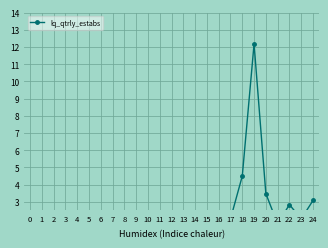

Reading right to left, transcribe all the data shown in this chart.

24=3.1	23=2.0	22=2.8	21=1.7	20=3.5	19=12.2	18=4.5	17=2.0	16=1.1	15=1.4	14=0.6	13=0.7	12=0.9	11=0.6	10=1.3	9=0.9	8=2.0	7=1.2	6=1.3	5=1.4	4=1.0	3=1.4	2=1.6	1=1.1	0=1.0